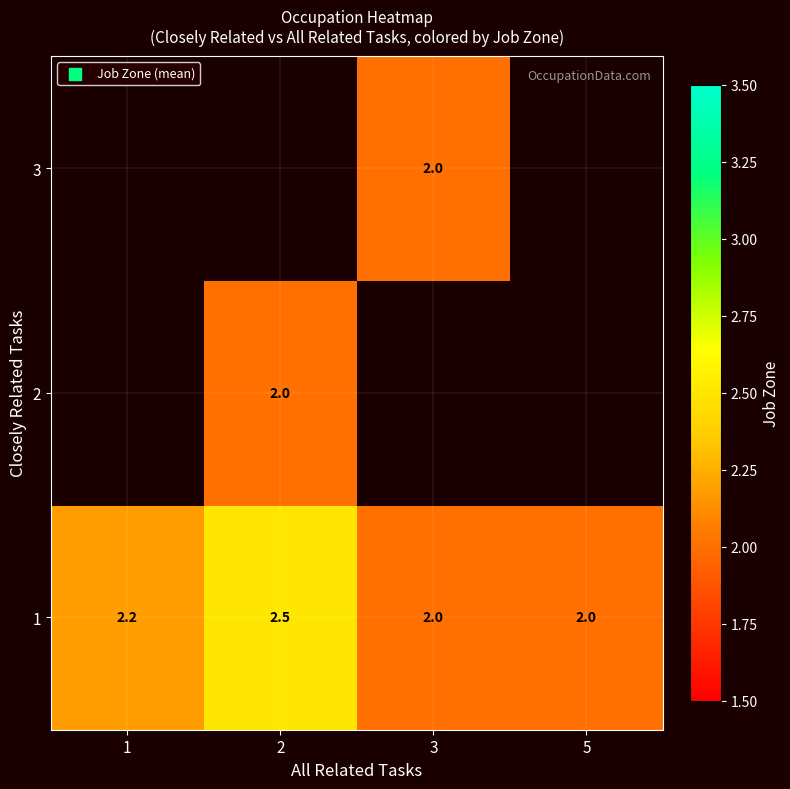

Is the value of 1 at 1 greater than the value of 3 at 3?

Yes